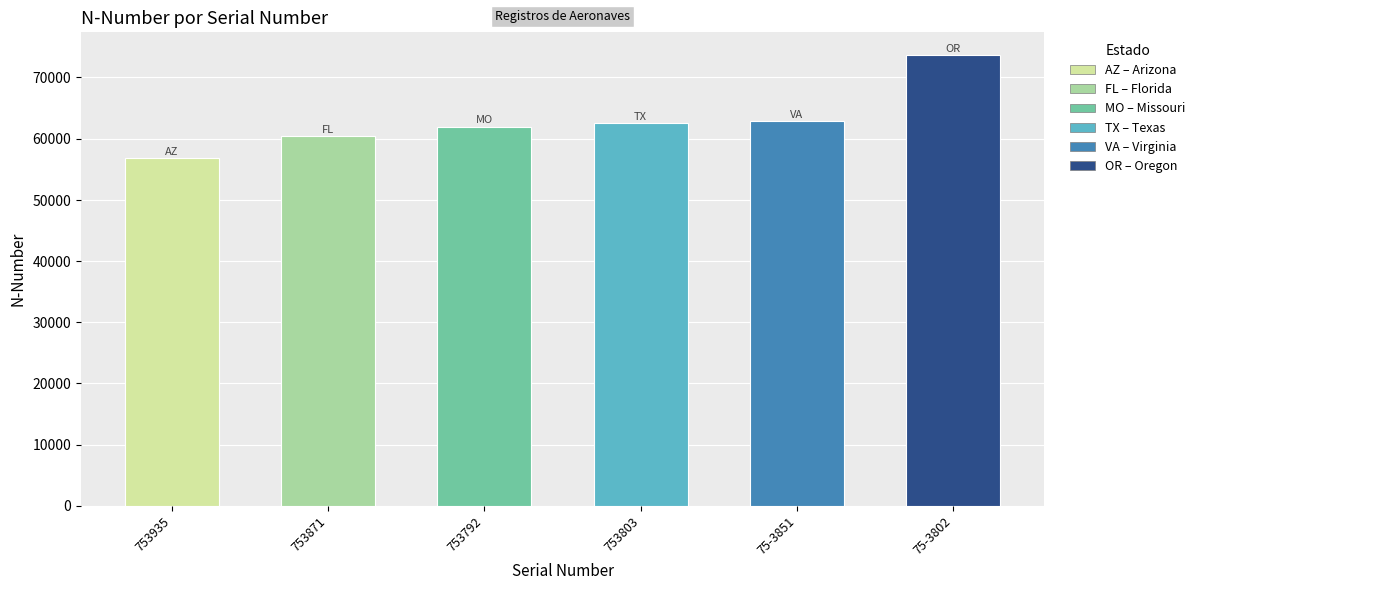

What is the label of the 5th bar from the right?

753871